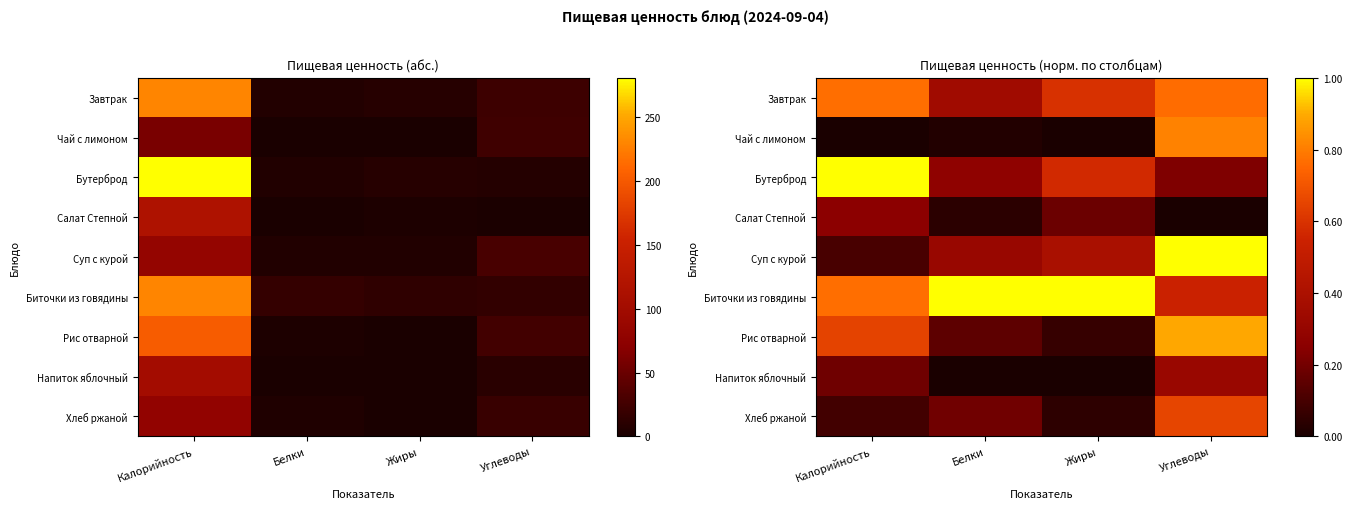

Rank the series at Жиры from highest to lowest value.

Биточки из говядины, Завтрак, Бутерброд, Суп с курой, Салат Степной, Рис отварной, Хлеб ржаной, Чай с лимоном, Напиток яблочный